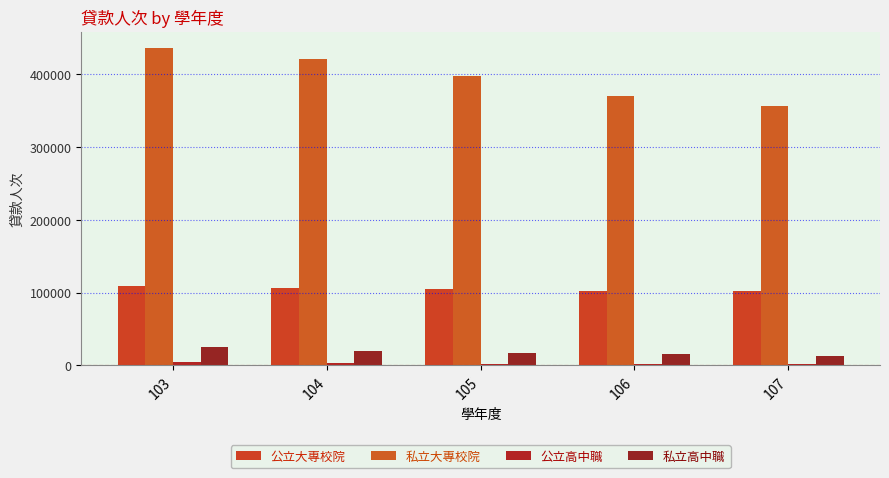

How many bars are there in total?

20